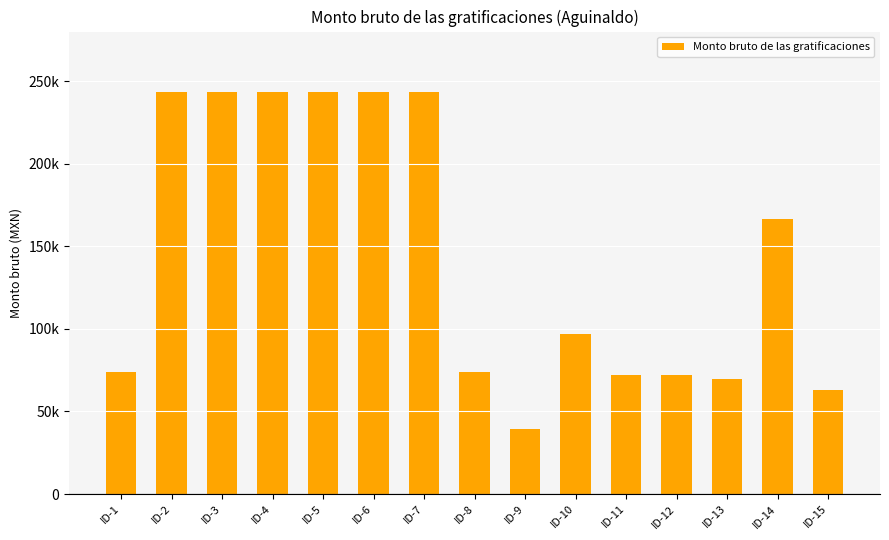

Are the bars horizontal?

No